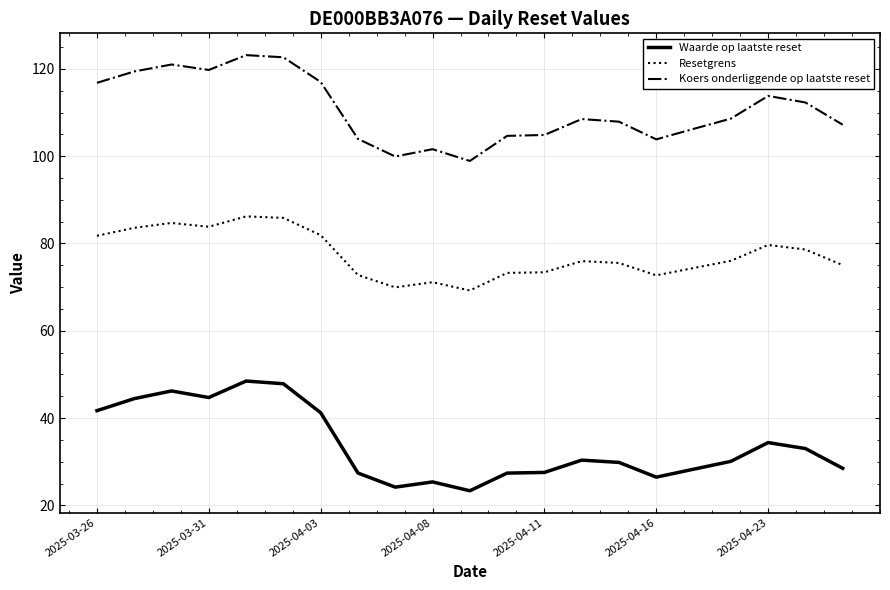

What is the difference between the maximum and second lowest values in the Koers onderliggende op laatste reset series?

23.2